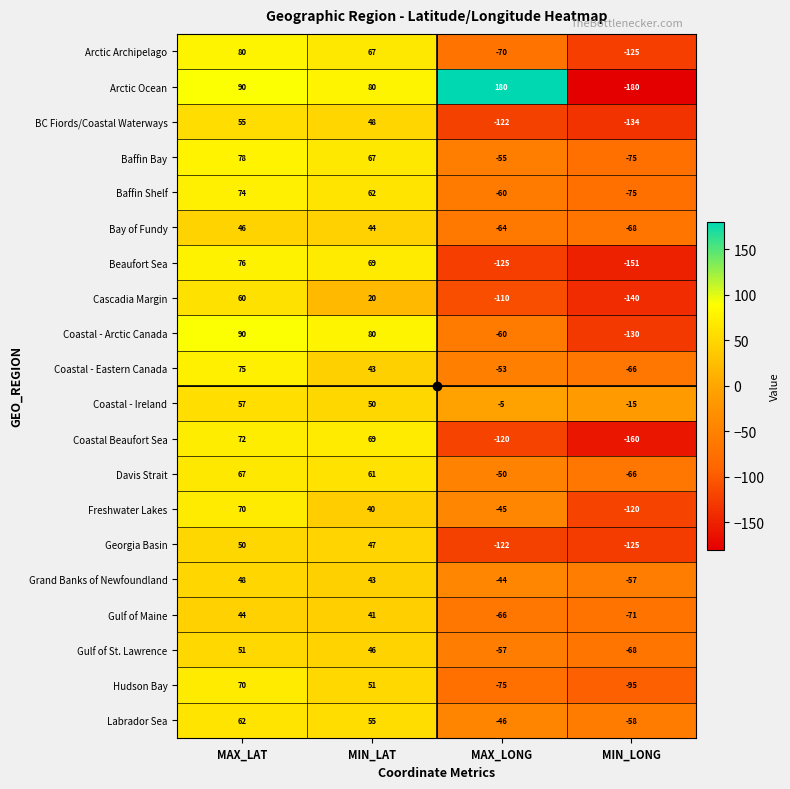

The value of Grand Banks of Newfoundland at MAX_LAT is 48. True or false?

True